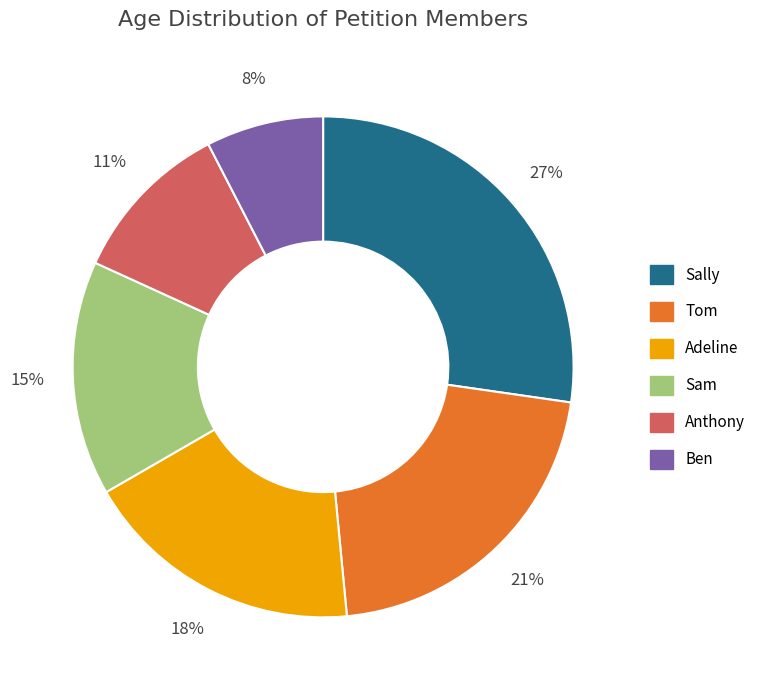

Which category has the biggest portion of the pie?

Sally